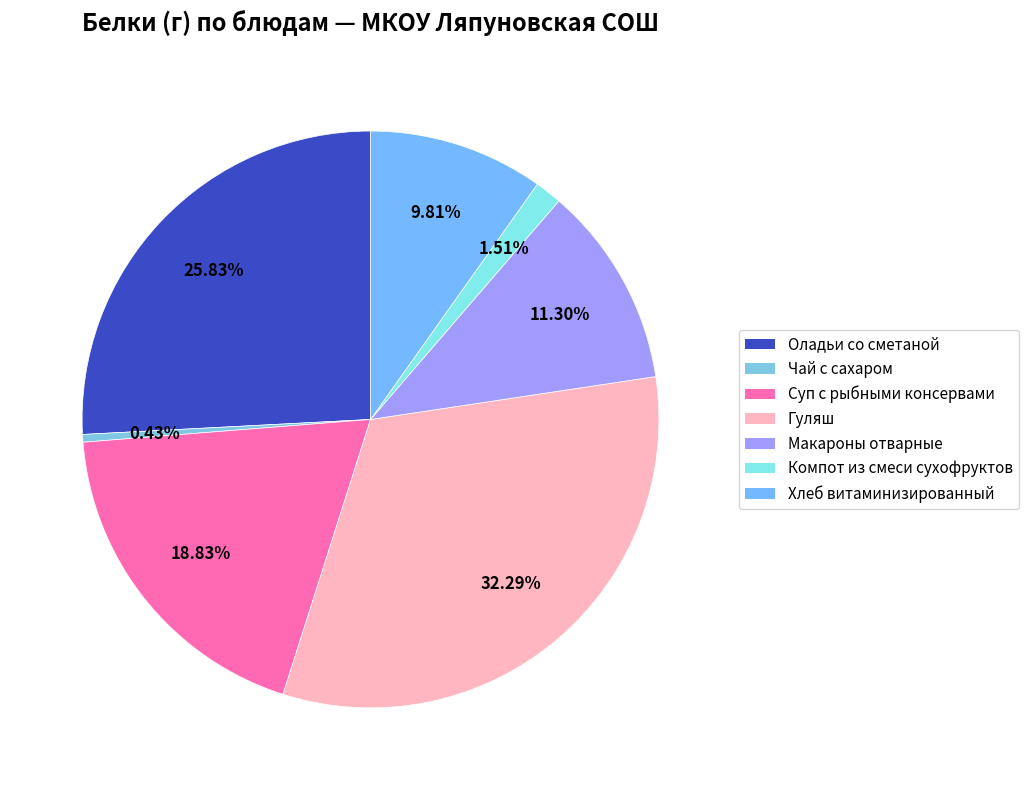

To the nearest percent, what is the difference between the largest and smallest slice percentages?

32%